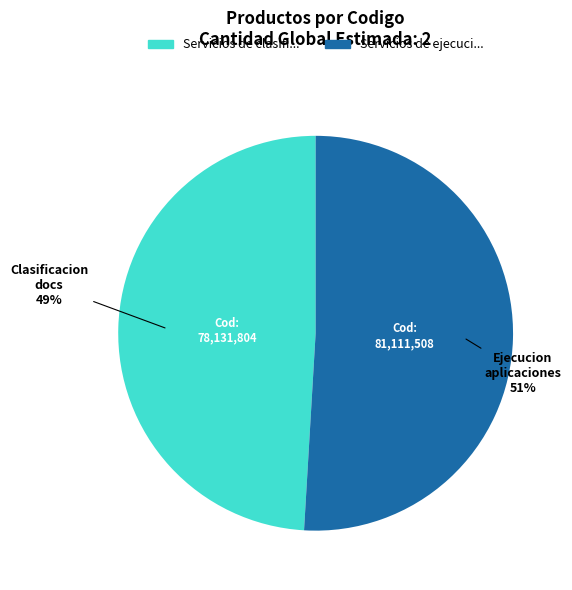

To the nearest percent, what is the average slice percentage?

50%